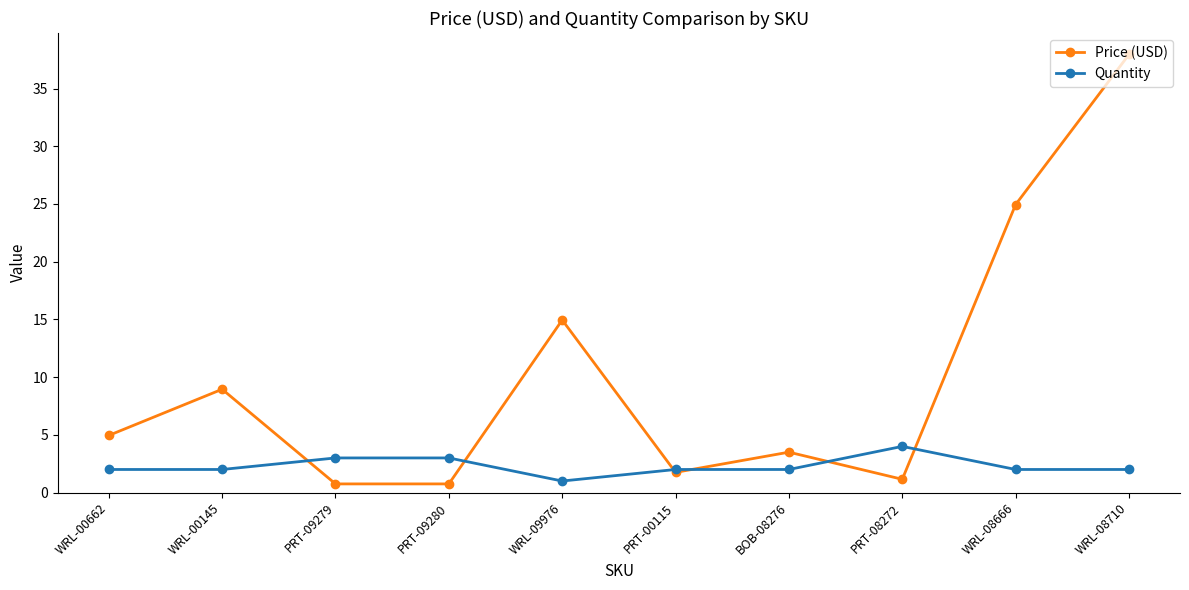

True or false: Quantity has a value of 3.0 at PRT-09279.

True